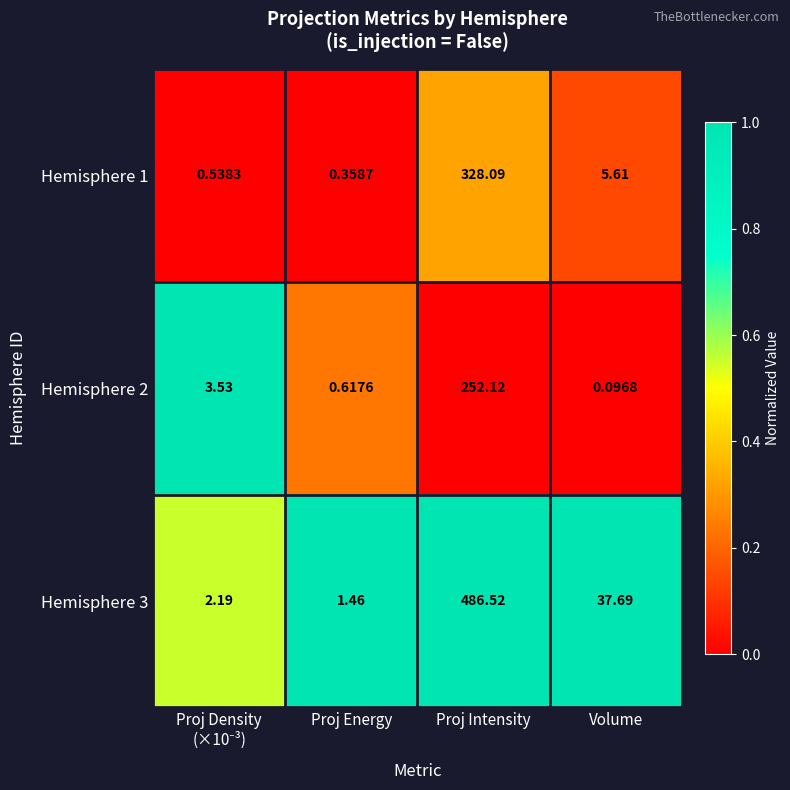

Rank the series by their average value, from lowest to highest.

Hemisphere 2, Hemisphere 1, Hemisphere 3